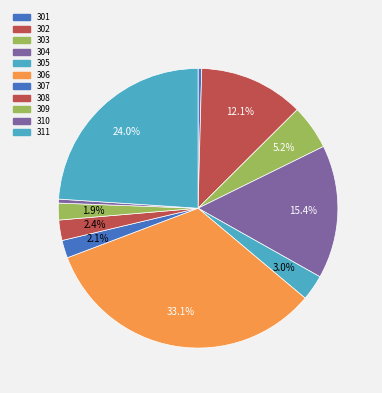

The 308 slice represents 2% of the pie. True or false?

True